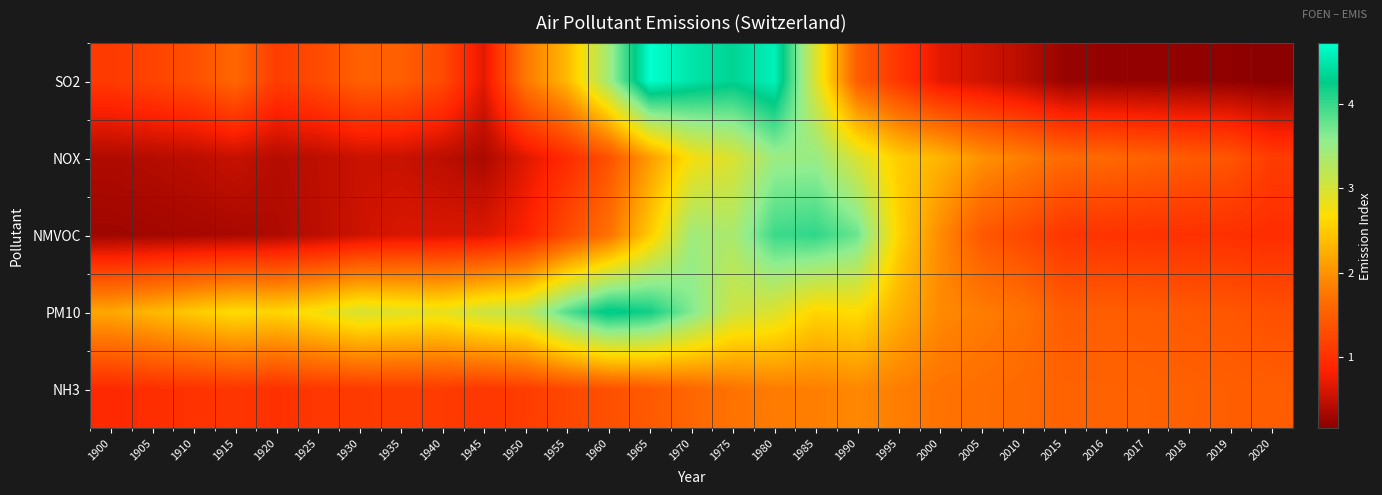

Which label corresponds to the smallest value in the chart?

2020